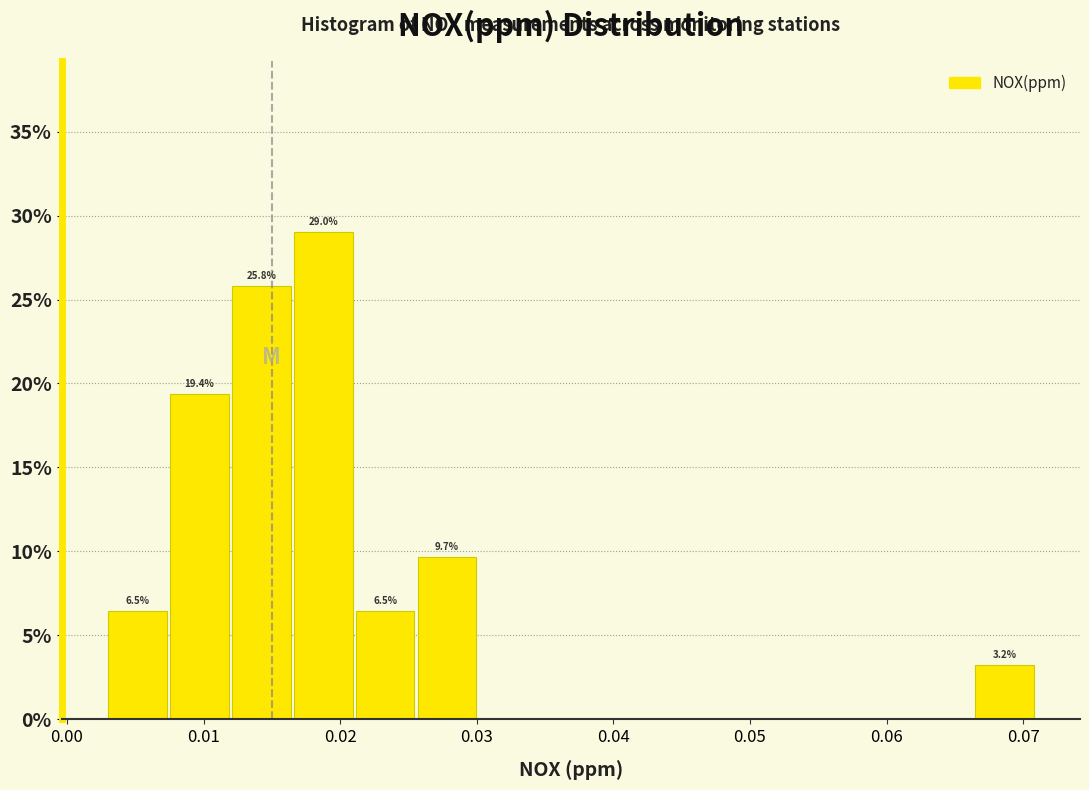

Over which range of the x-axis is the bar tallest?

0.017 to 0.021